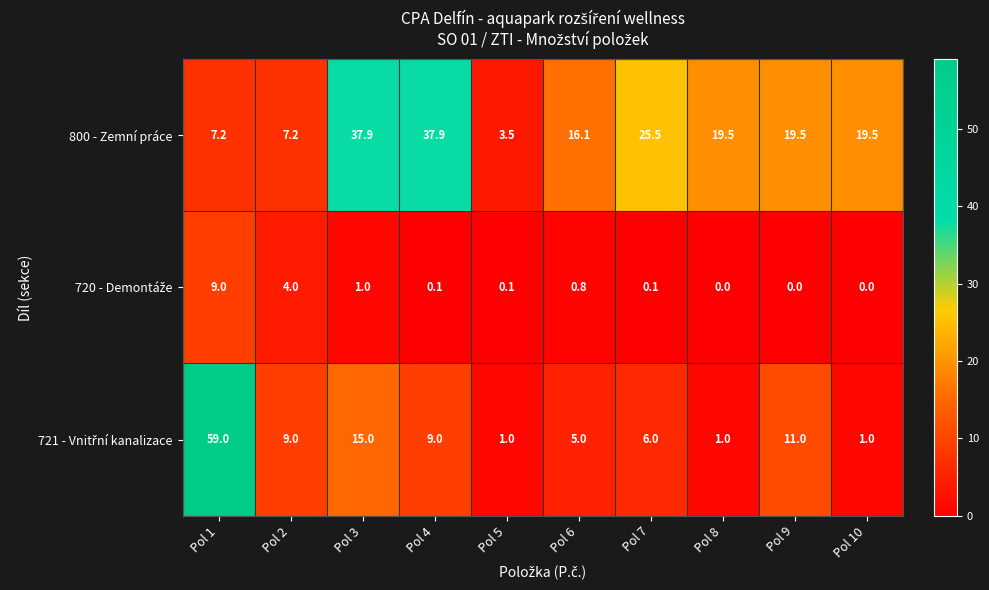

What is the greatest value displayed?

59.0